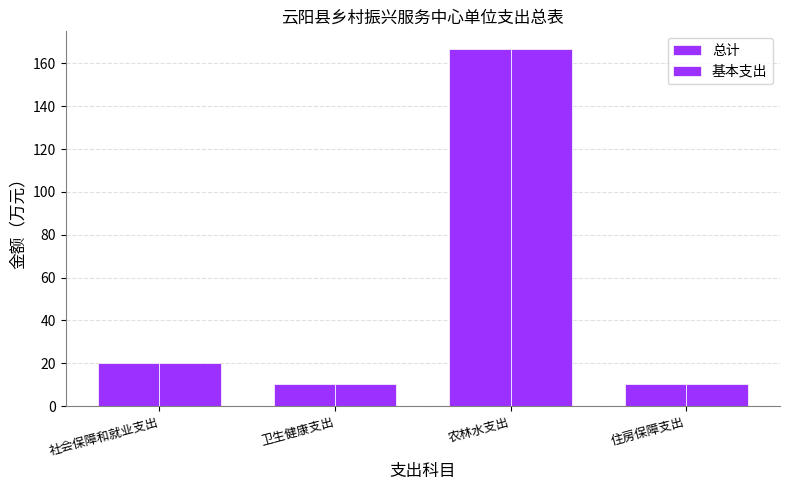

What is the value of the 总计 bar at the 4th from the left?

10.1